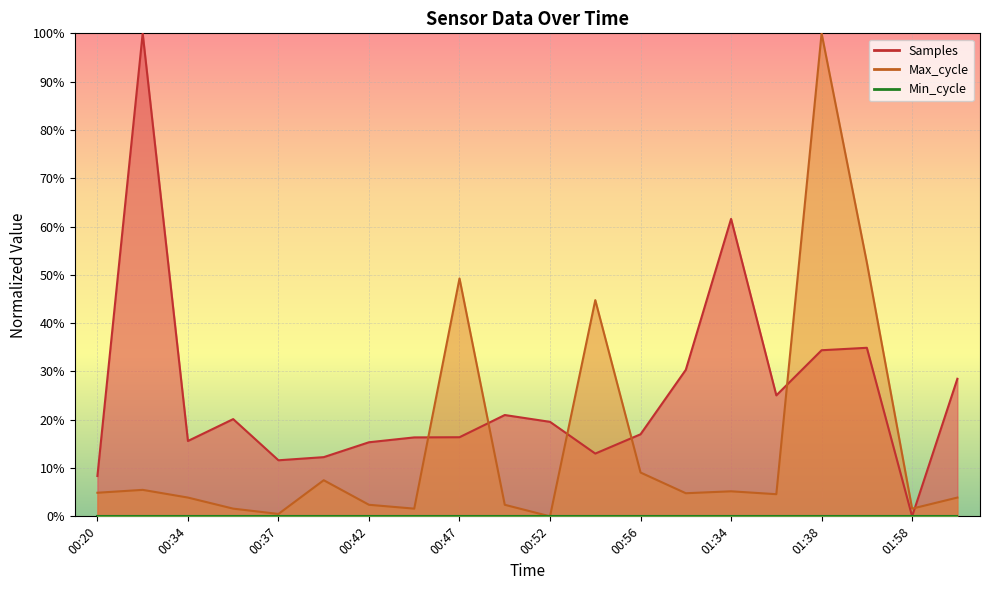

True or false: Max_cycle and Samples intersect in this chart.

True